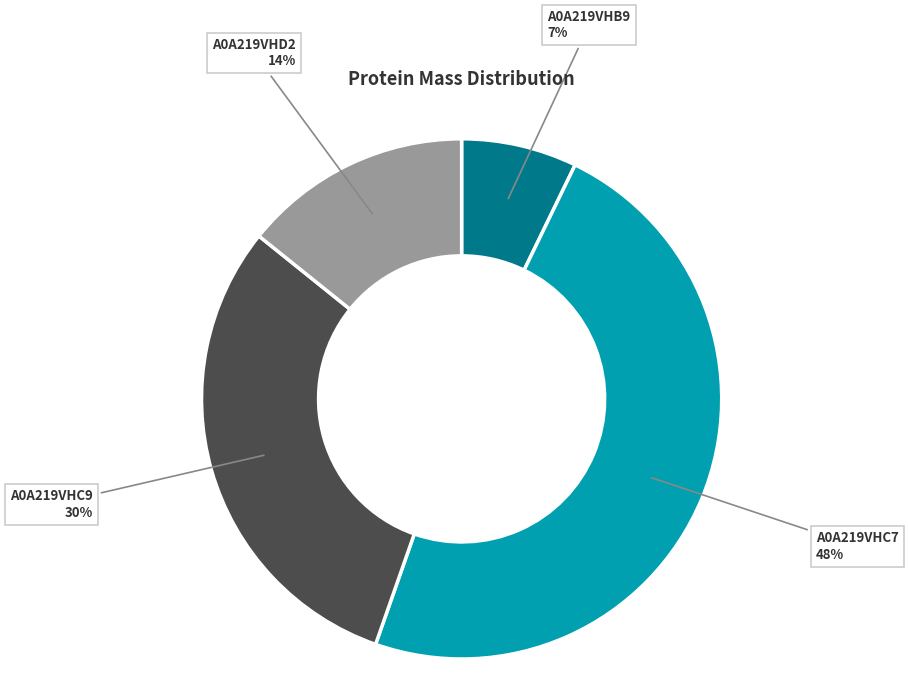

To the nearest percent, what is the difference between the largest and smallest slice percentages?

41%